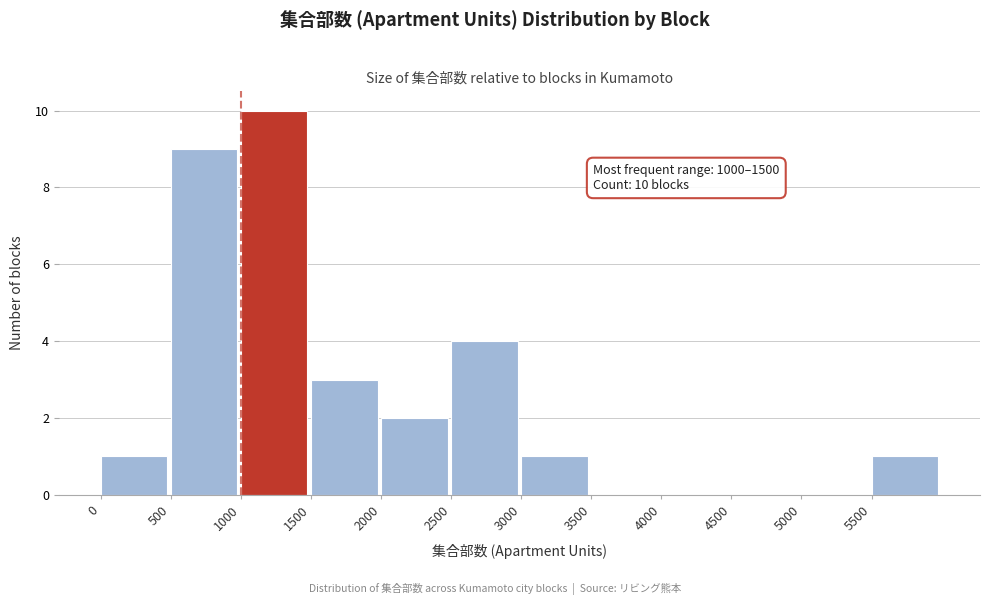

Over which range of the x-axis is the bar tallest?

1000 to 1500